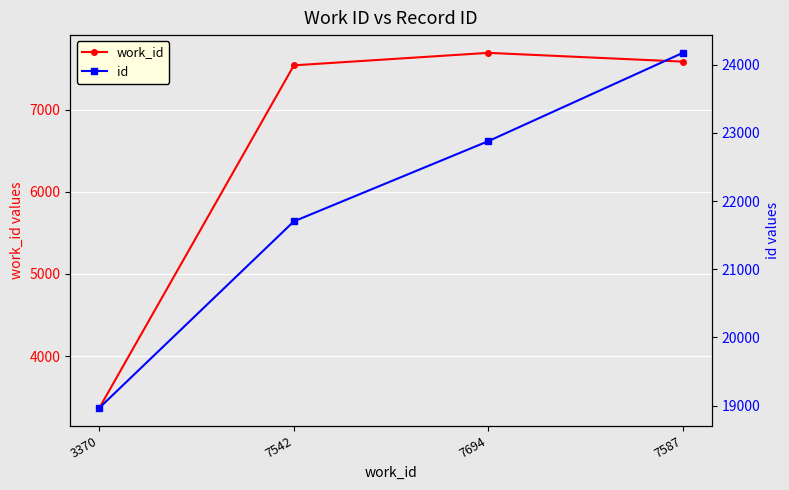

What are all the series names shown in the legend?

work_id, id